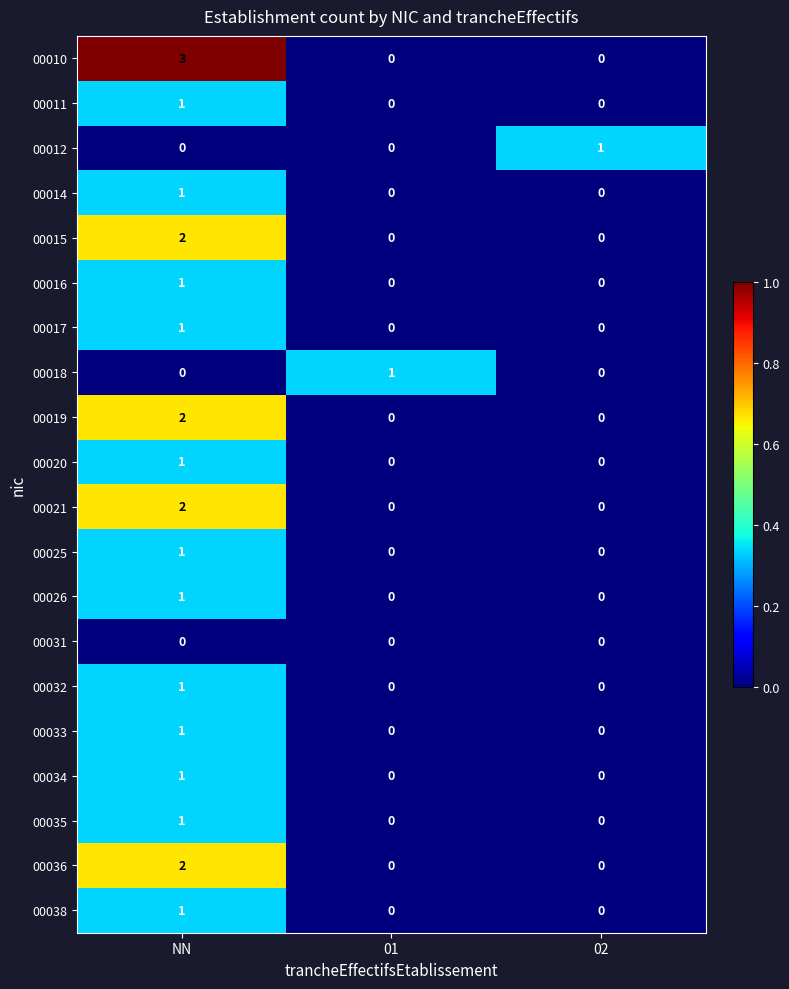

How many 00020 values are between 0 and 1?

3